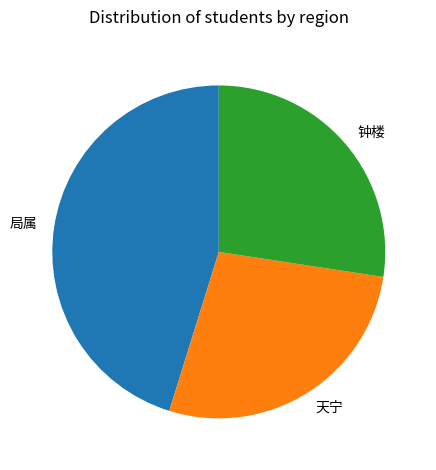

Do 钟楼 and 天宁 together represent more than half of the pie?

Yes